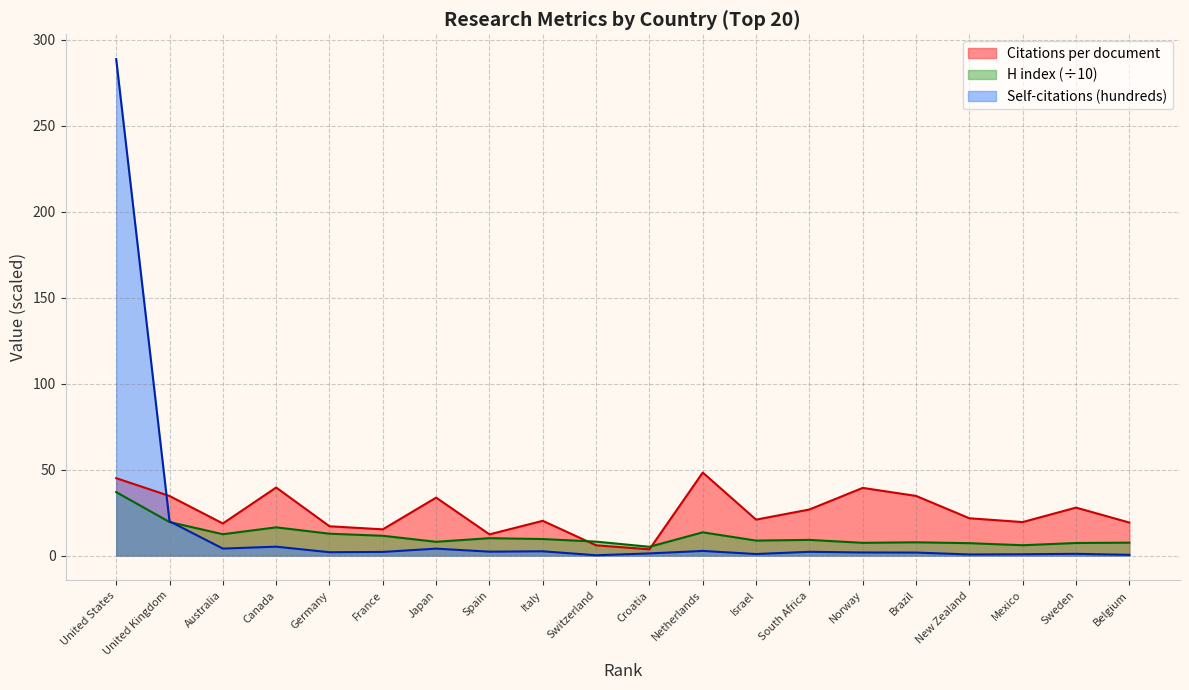

What is the lowest value of the Self-citations (hundreds) series?

0.2